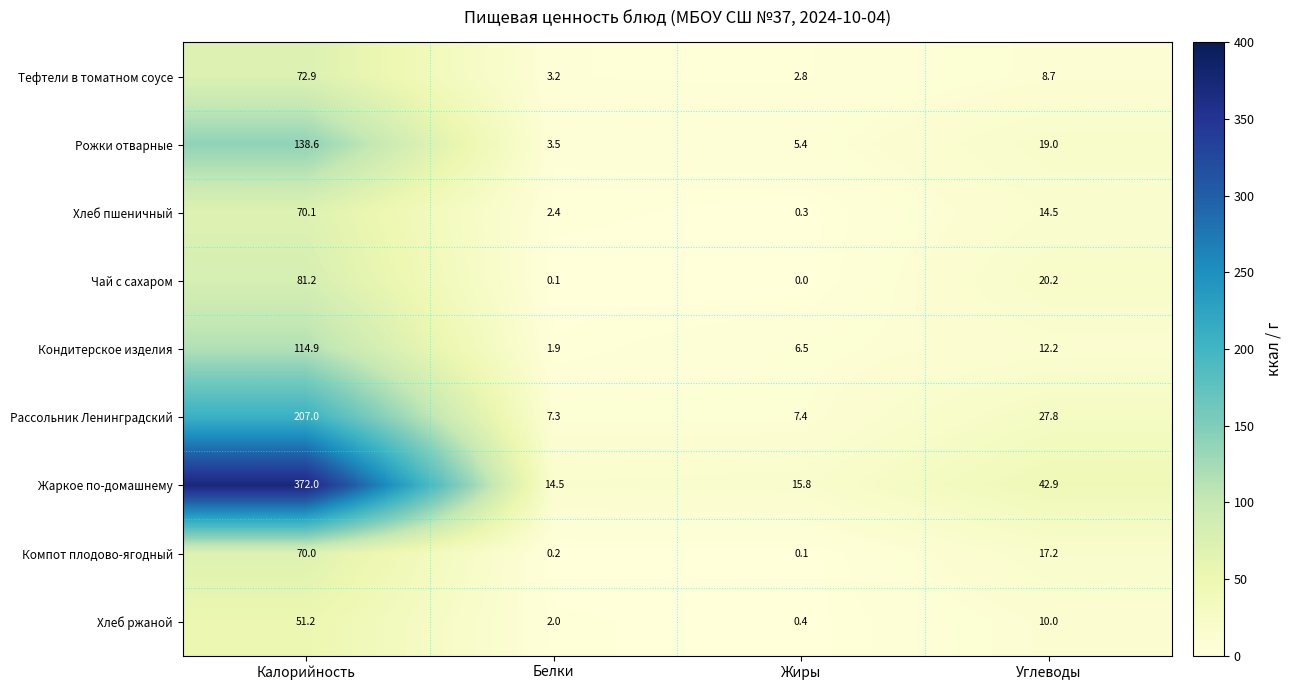

Read the Тефтели в томатном соусе value at Калорийность.

72.9